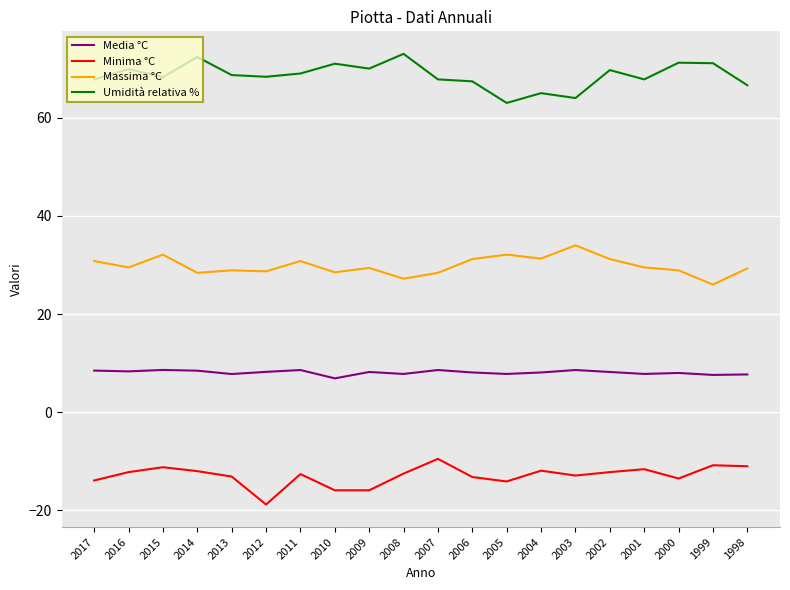

What are all the series names shown in the legend?

Media °C, Minima °C, Massima °C, Umidità relativa %